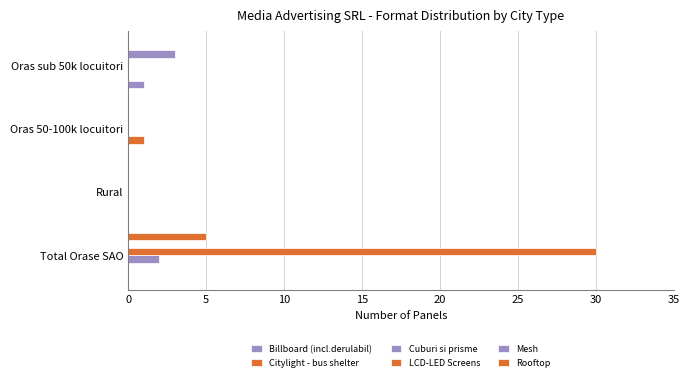

Reading left to right, transcribe all the data shown in this chart.

Billboard (incl.derulabil): 0	0	0	1
Citylight - bus shelter: 0	0	1	0
Cuburi si prisme: 2	0	0	0
LCD-LED Screens: 30	0	0	0
Mesh: 0	0	0	3
Rooftop: 5	0	0	0